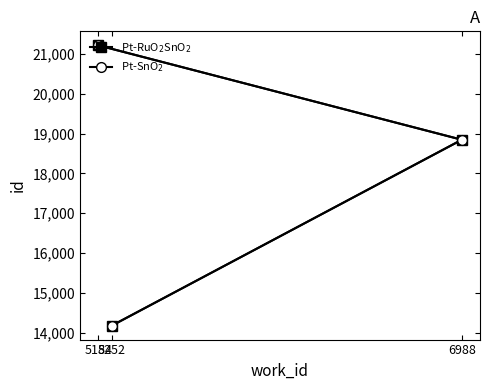

At which label does Pt-SnO$_2$ first exceed 18847?

5184